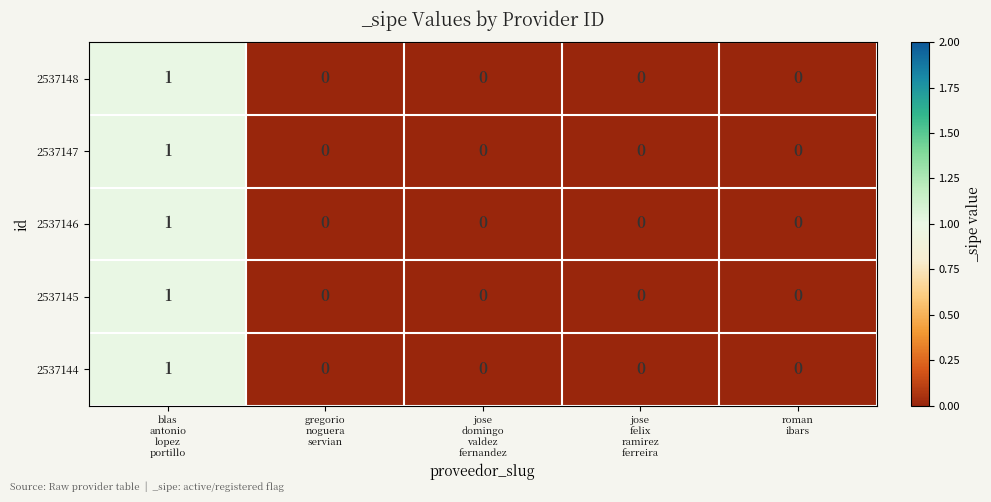

Reading right to left, extract all data points from this chart.

2537148: 0	0	0	0	1
2537147: 0	0	0	0	1
2537146: 0	0	0	0	1
2537145: 0	0	0	0	1
2537144: 0	0	0	0	1